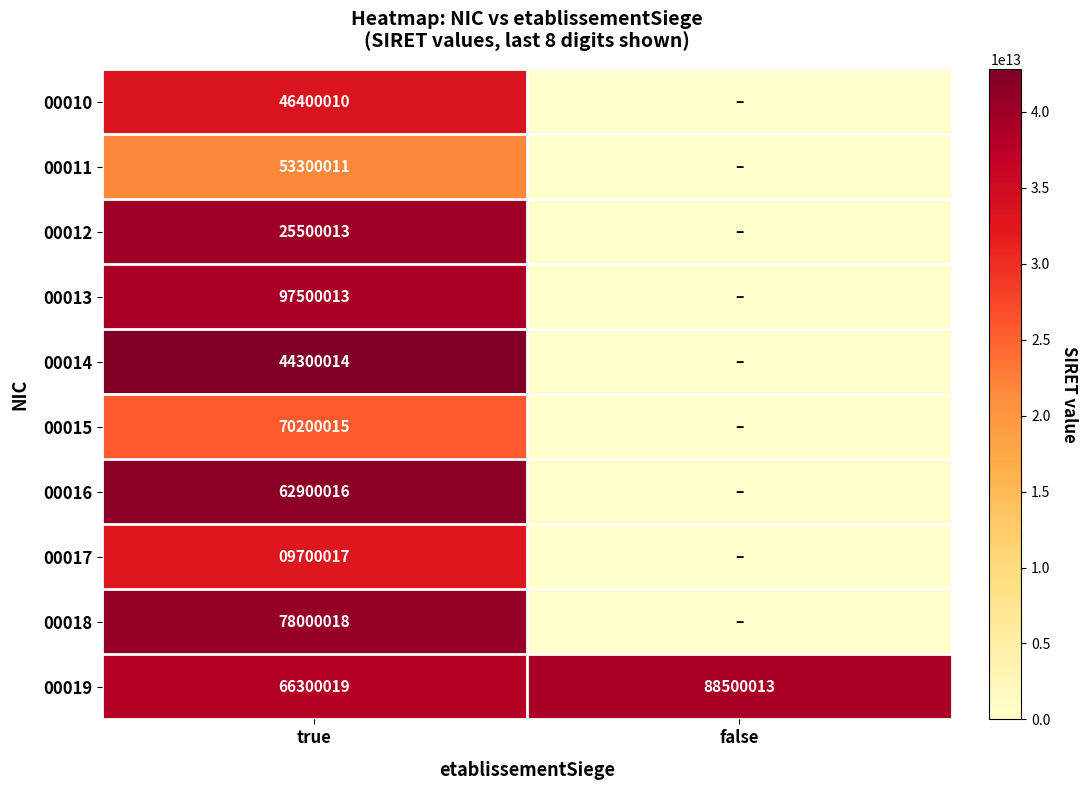

What is the total value across all series at true?

554100146